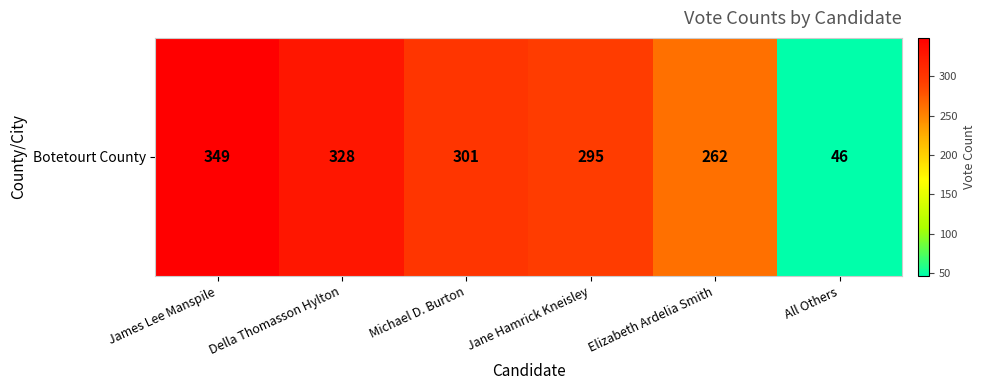

What is the sum of all values?

1581